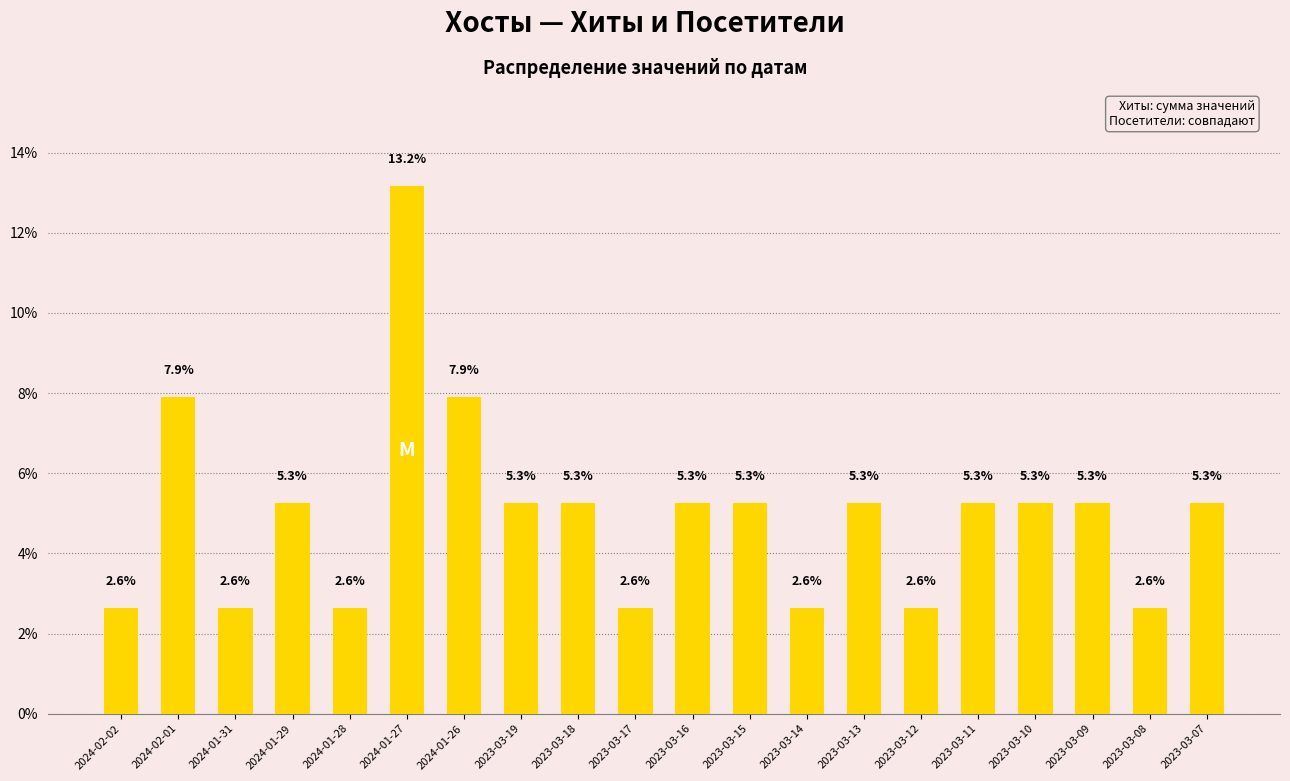

Are the bars grouped side by side (vs. stacked)?

No